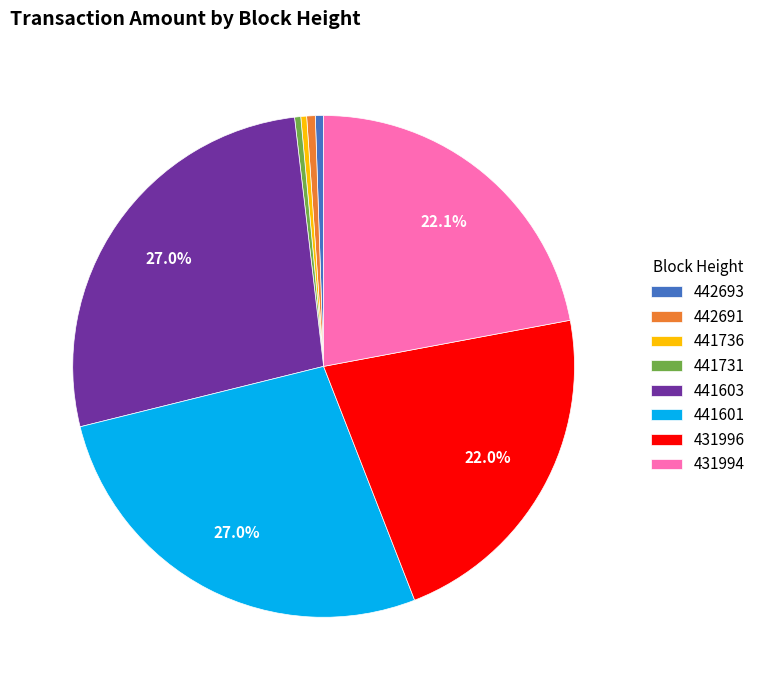

How many segments does this pie chart have?

8